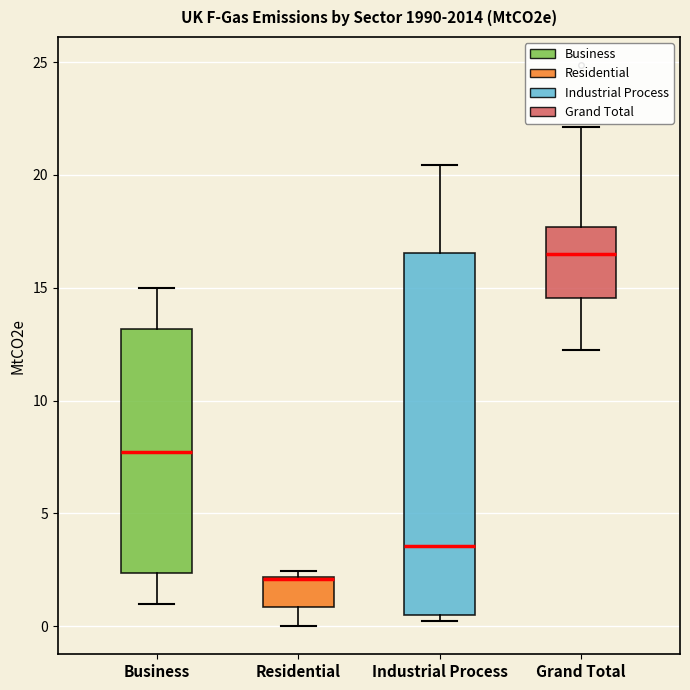

Reading left to right, transcribe this box plot: for each box, give where its median line is, the range the box spans, and where its two whiskers end, as read against the y-axis. The values are not printed on the chart, so give them approximately, as read against the axis.

Business: median 7.5, box 2.5 to 13.0, whiskers 1.0 to 15.0
Residential: median 2.0 (drawn on the box's upper edge), box 1.0 to 2.0, whiskers 0.0 to 2.5
Industrial Process: median 3.5, box 0.5 to 16.5, whiskers 0.5 (just below the box's lower edge) to 20.5
Grand Total: median 16.5, box 14.5 to 17.5, whiskers 12.5 to 22.0